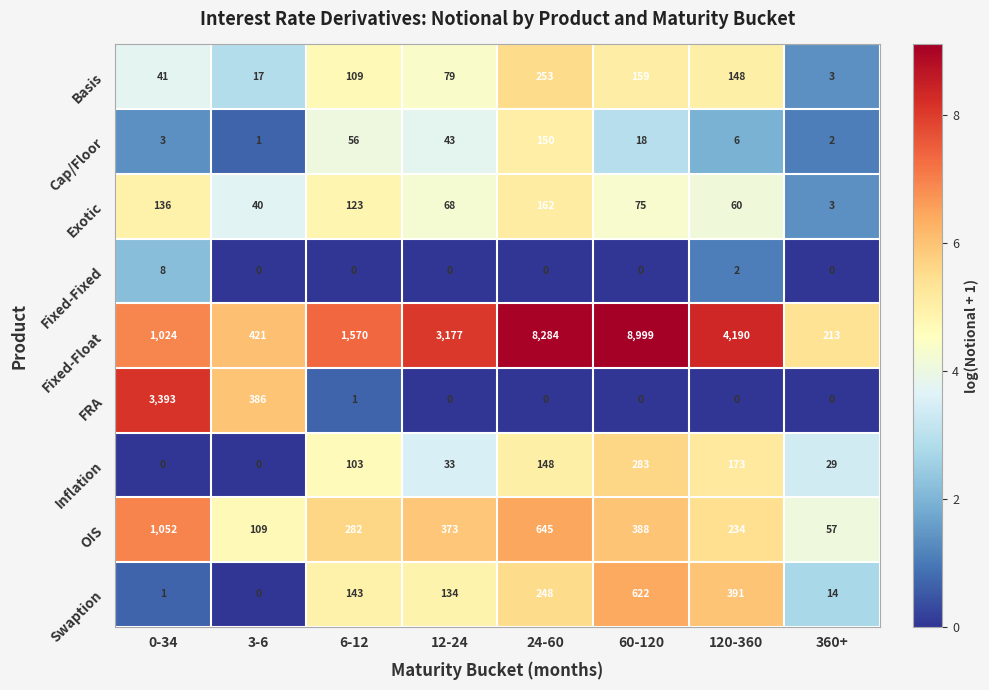

At which label does OIS reach its minimum?

360+